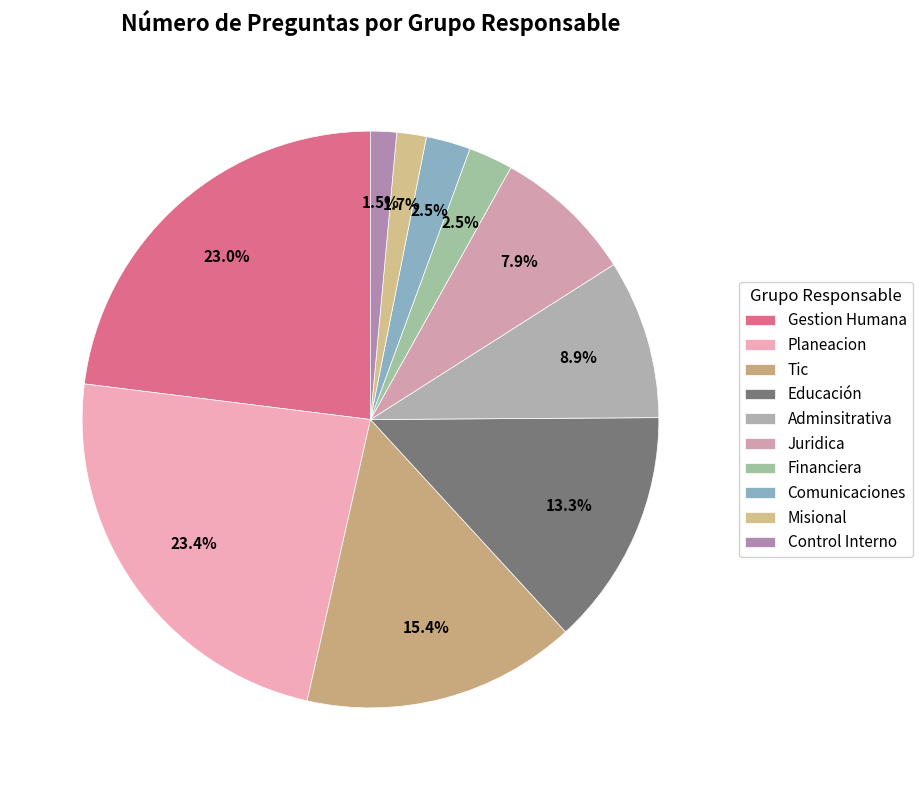

Which category has the biggest portion of the pie?

Planeacion